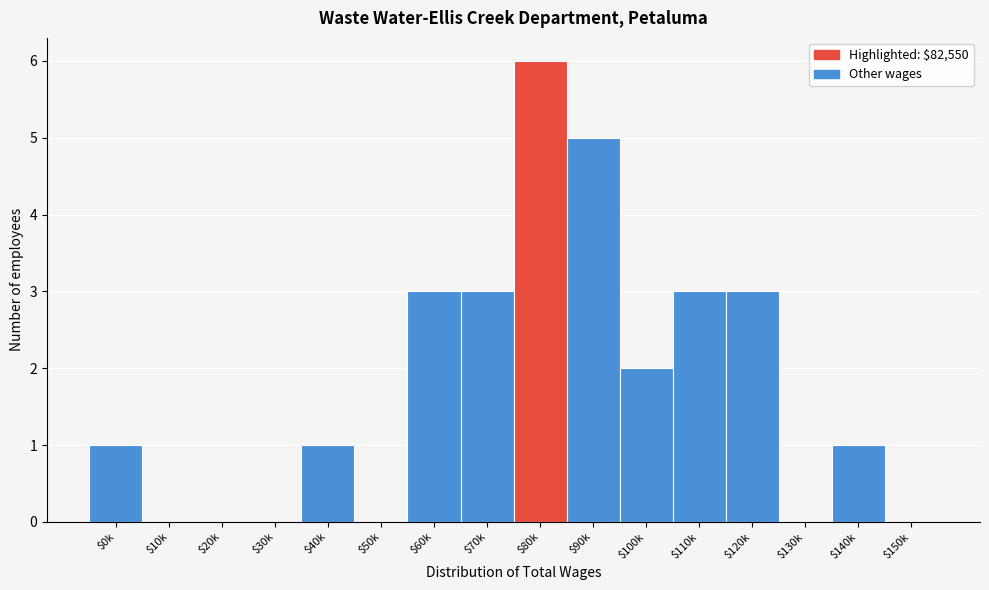

The value at $10k is 0. True or false?

True